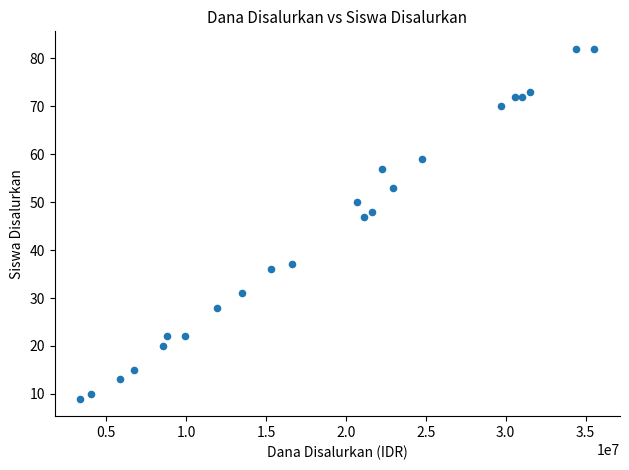

What is the range of X values (max minus min)?

32175000